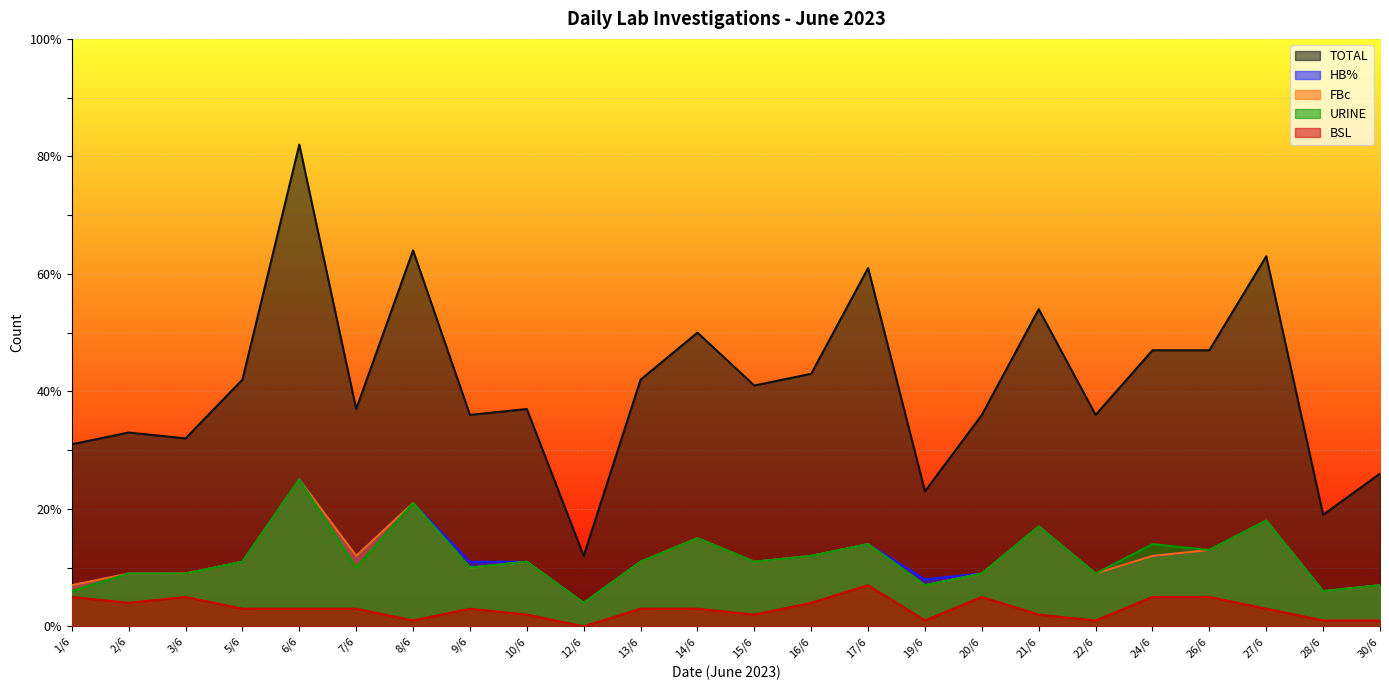

True or false: BSL and FBc intersect in this chart.

False